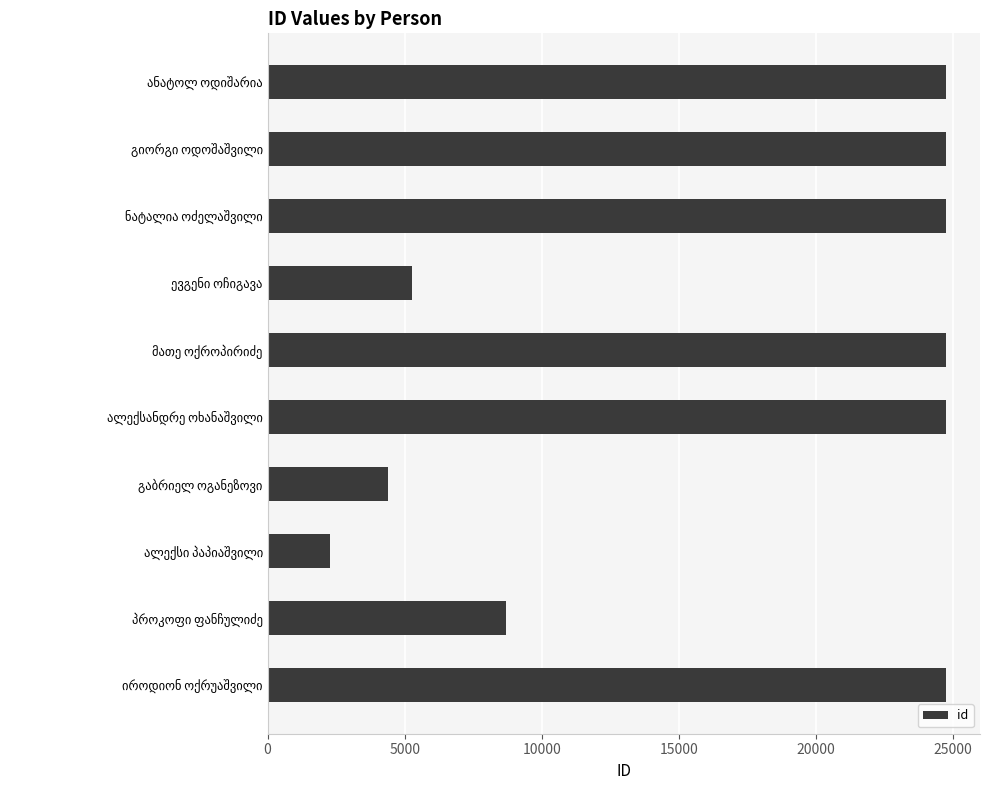

What is the average value?

16906